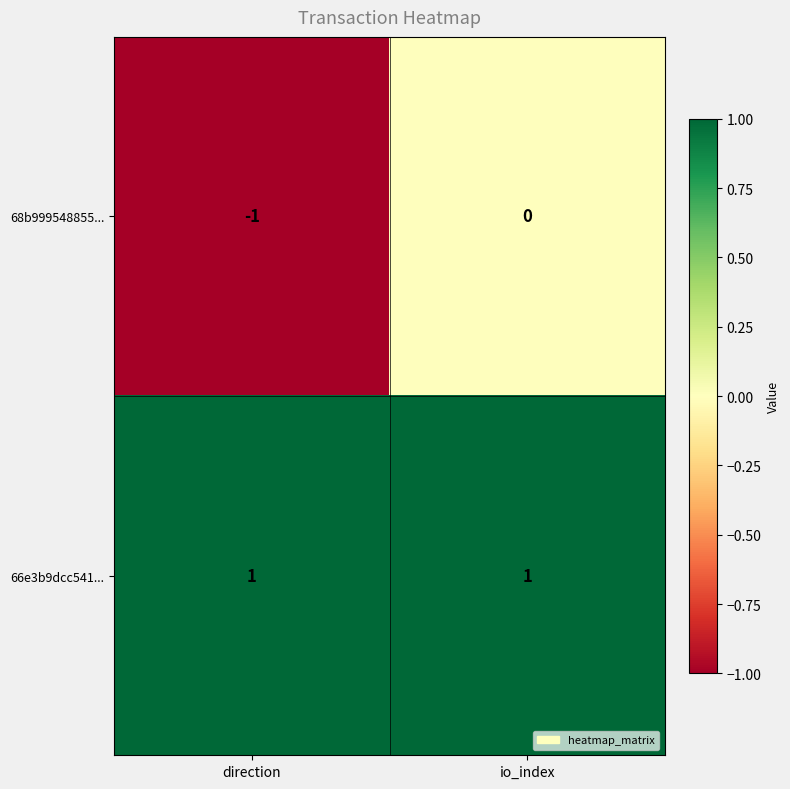

Is the value of 66e3b9dcc541... at direction greater than the value of 68b999548855... at direction?

Yes